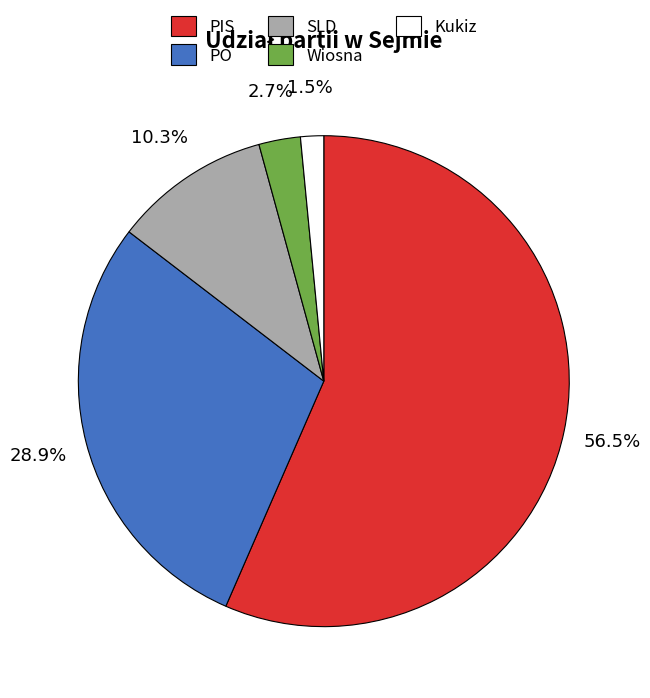

Between PIS and Wiosna, which is larger?

PIS